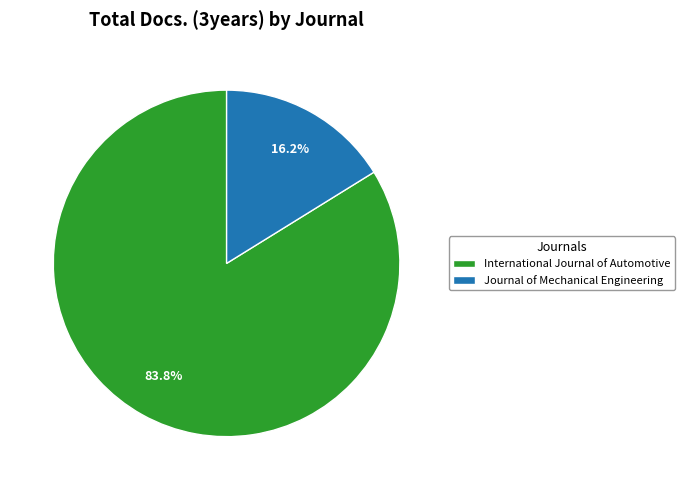

The International Journal of Automotive slice represents 84% of the pie. True or false?

True